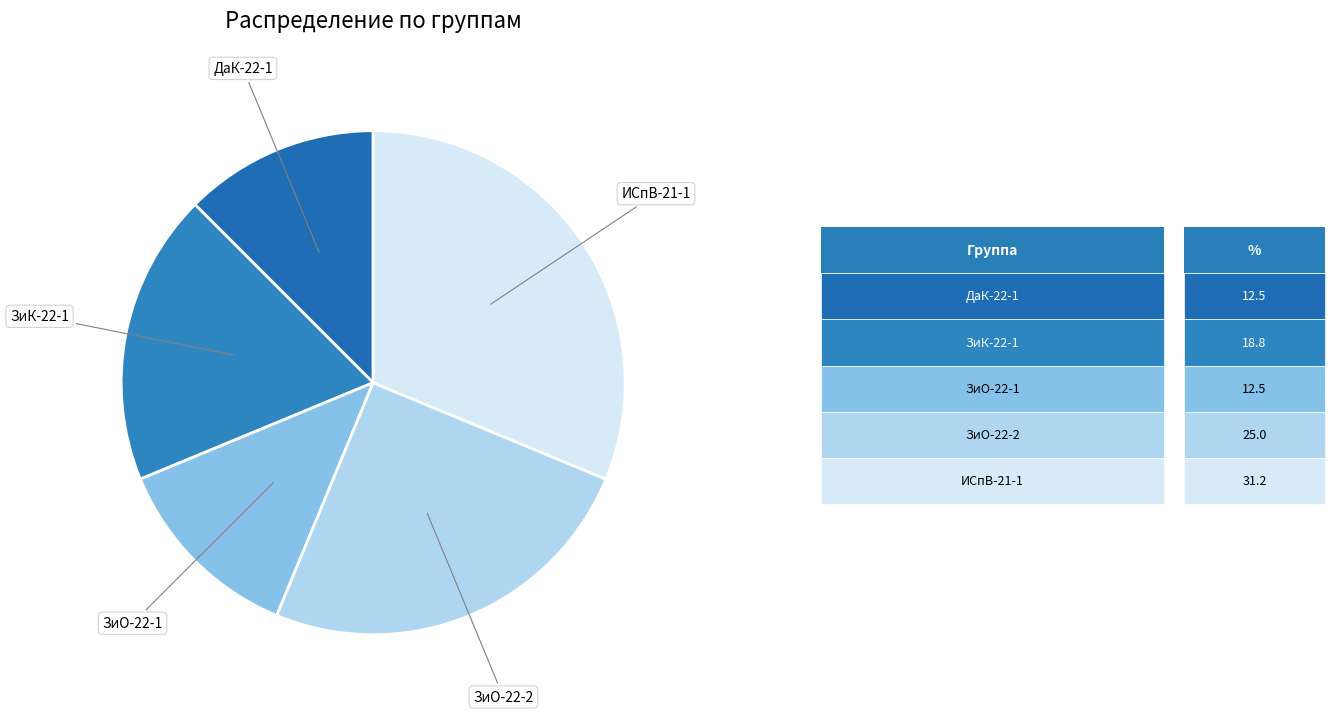

Which category has the smallest portion of the pie?

ДаК-22-1